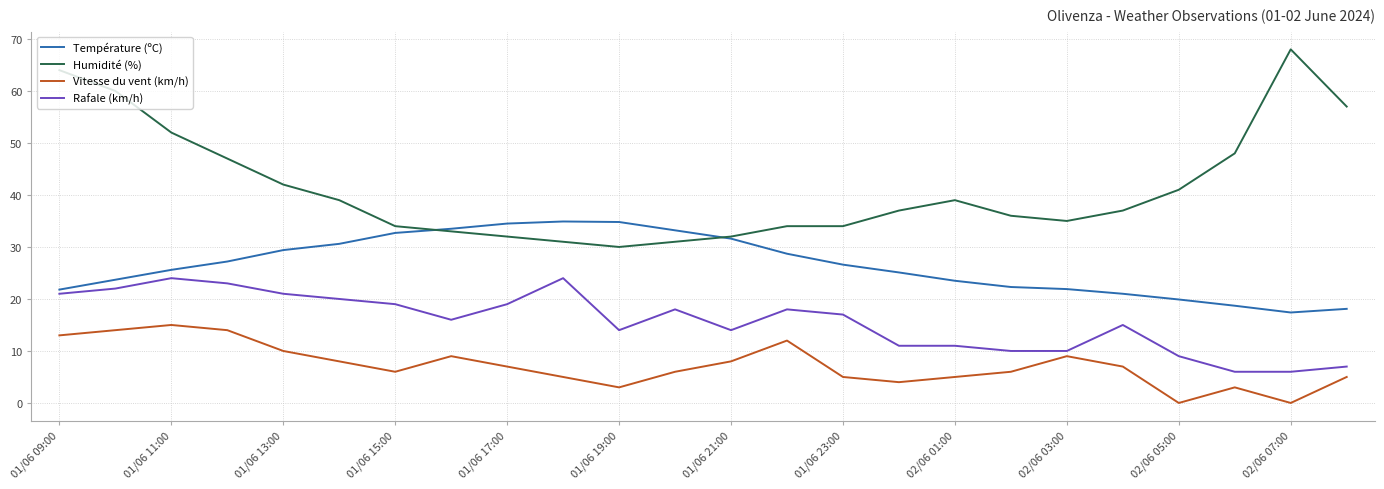

What is the average value of the Humidité (%) series?

41.4